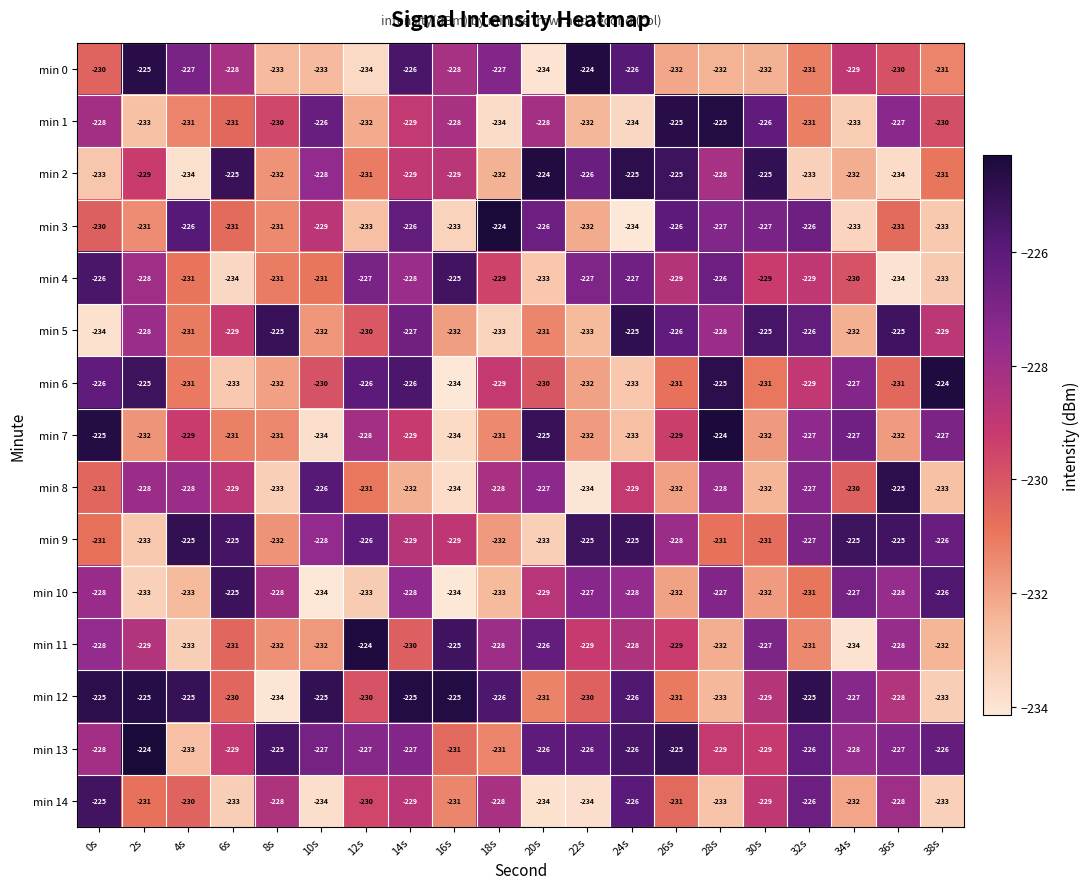

Is the value of min 0 at 0s greater than the value of min 5 at 18s?

Yes